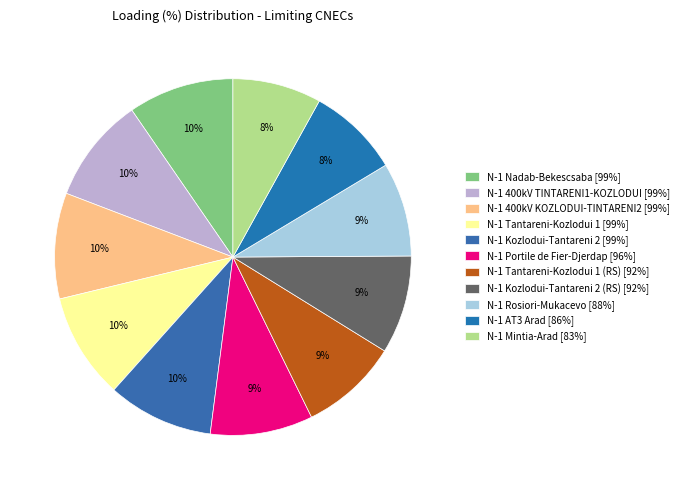

True or false: N-1 Tantareni-Kozlodui 1 (RS) [92%] accounts for 9% of the total.

True